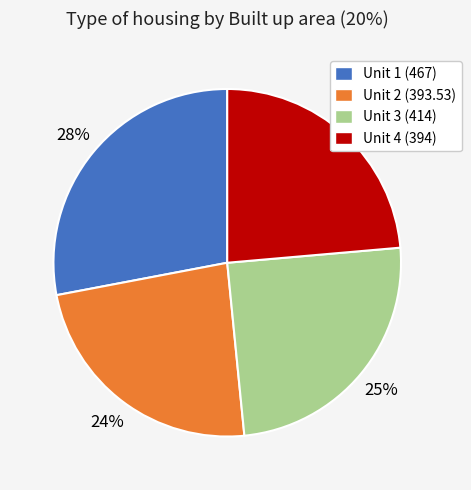

Which slice is the largest?

Unit 1 (467)